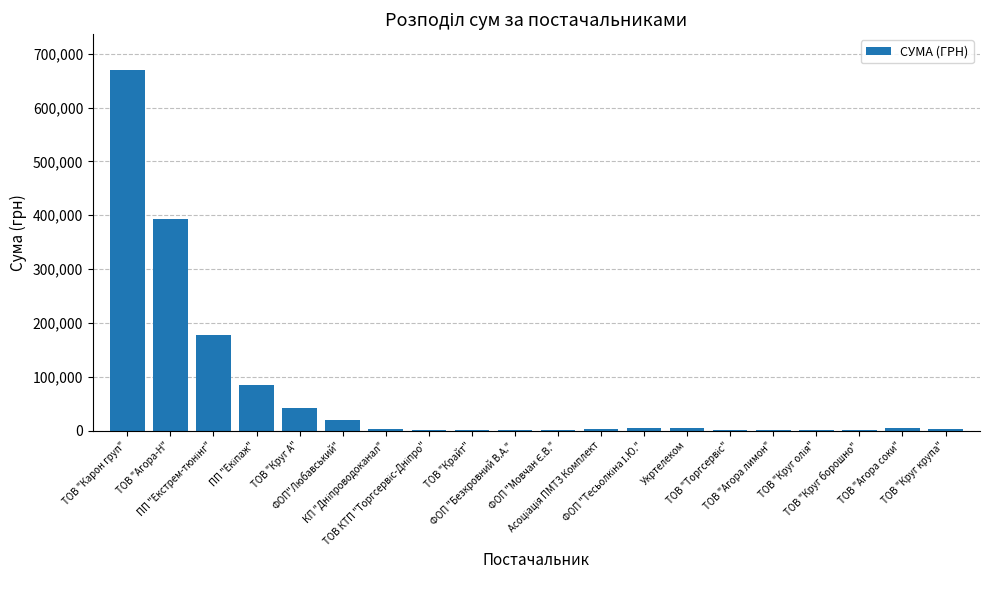

What is the greatest value displayed?

669380.5